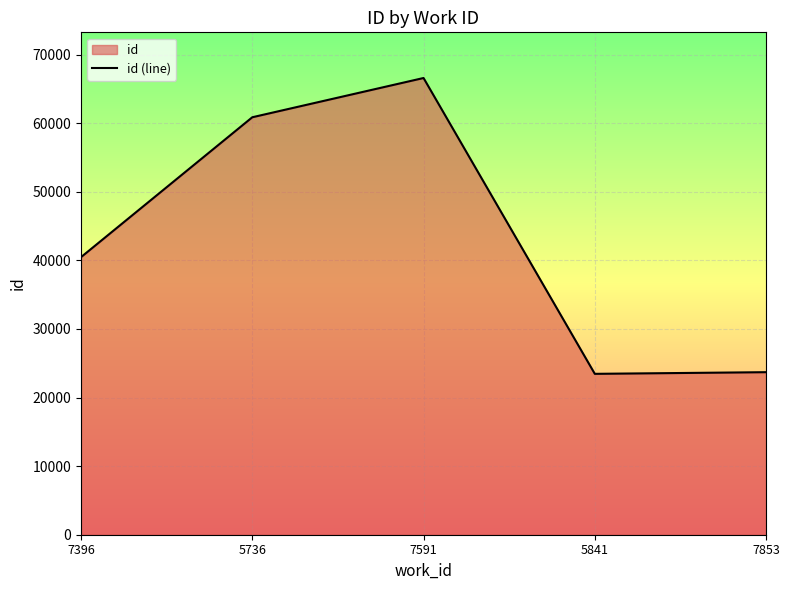

How many lines are shown in the chart?

1